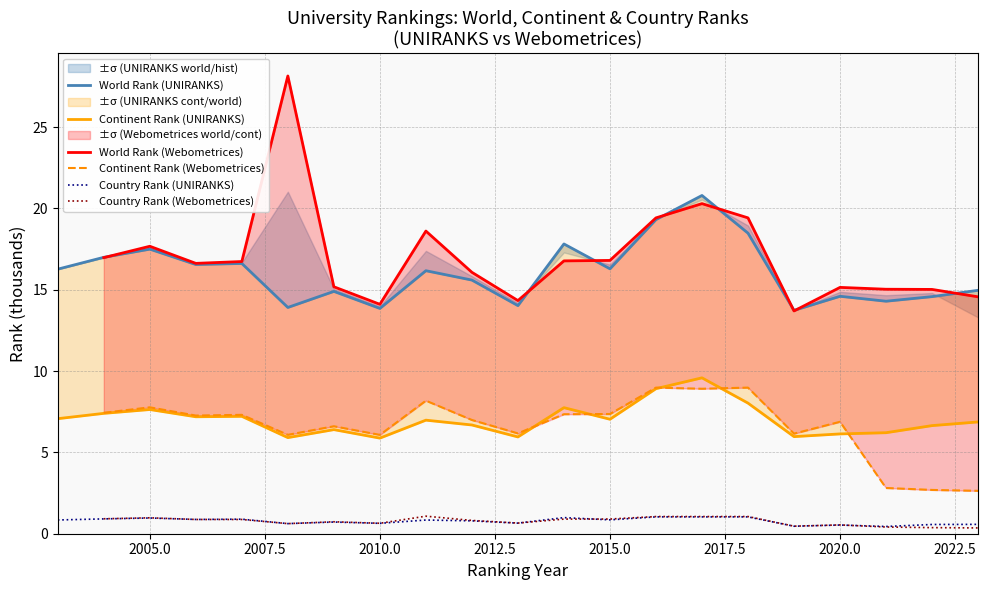

What is the smallest value displayed?

0.4